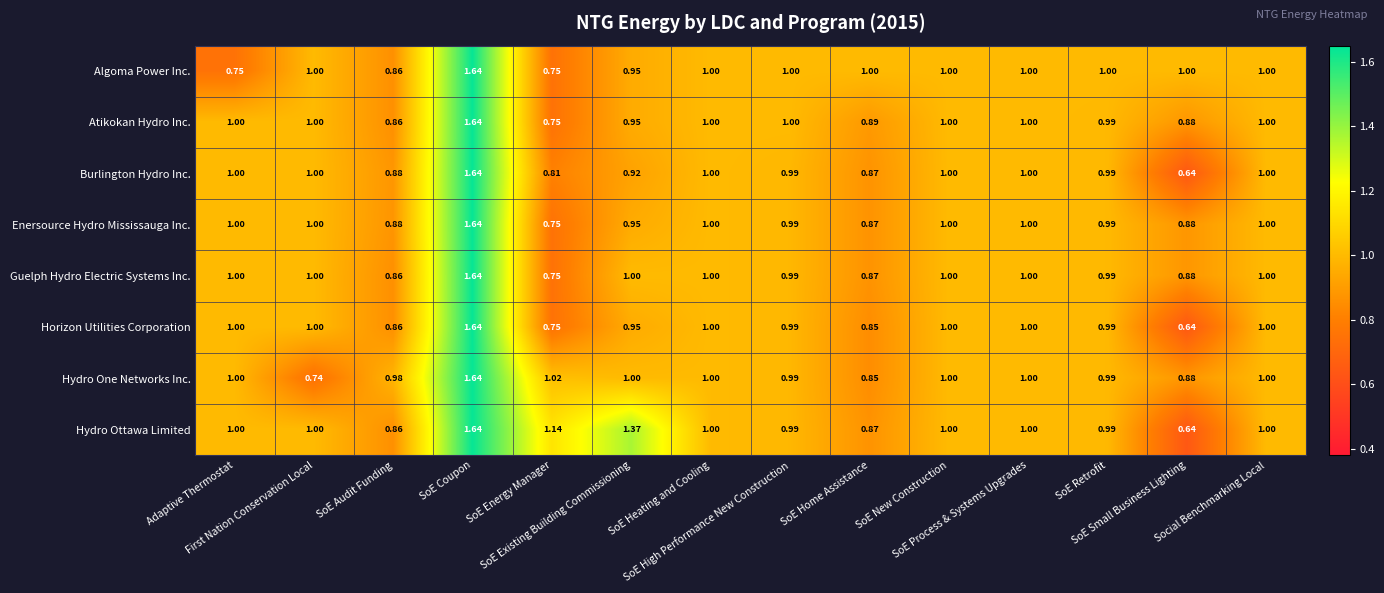

Which series has the largest total across all categories?

Hydro Ottawa Limited